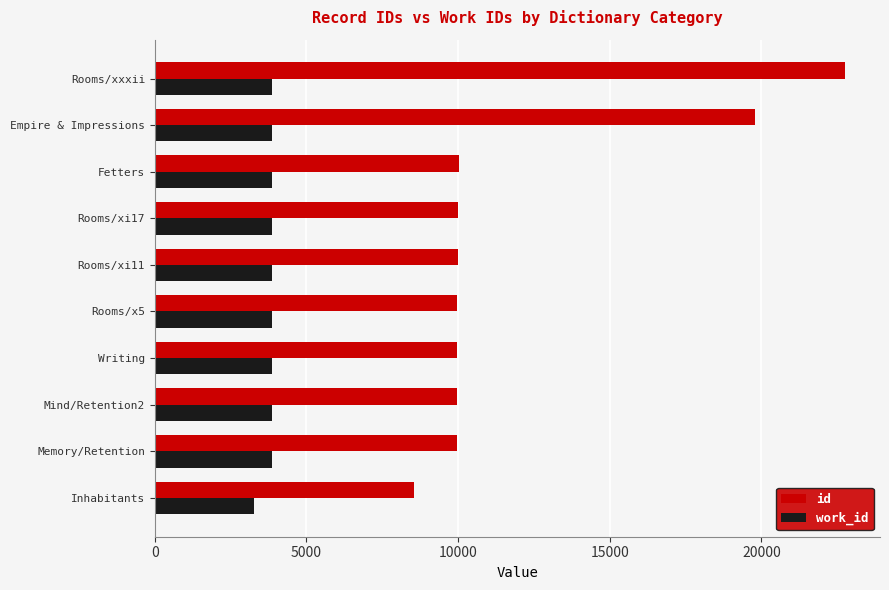

The value of id at Empire & Impressions is 19792. True or false?

True